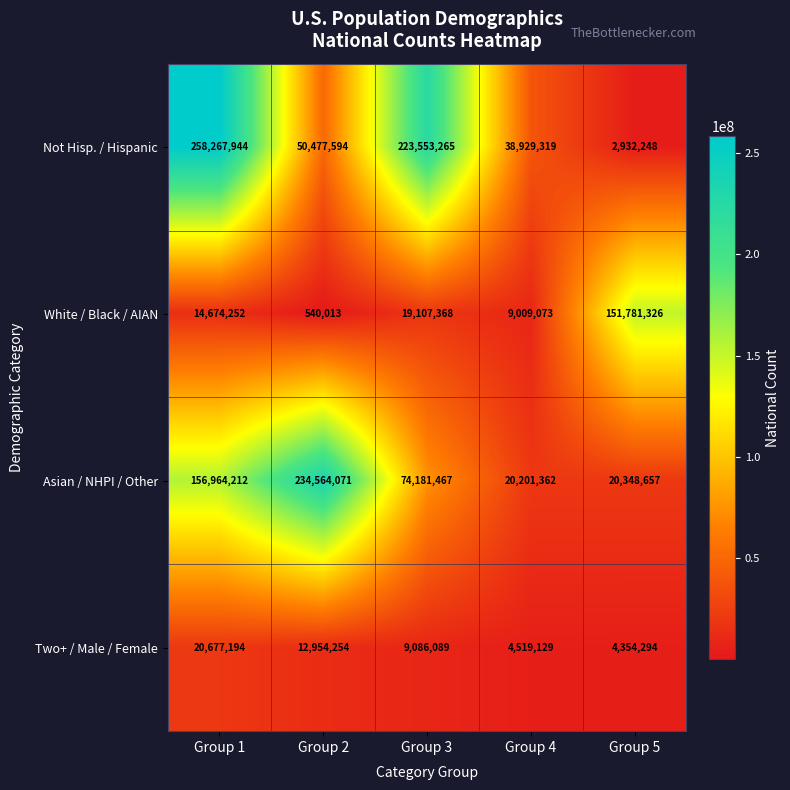

The White / Black / AIAN series shows 24659475 at Group 1. True or false?

False